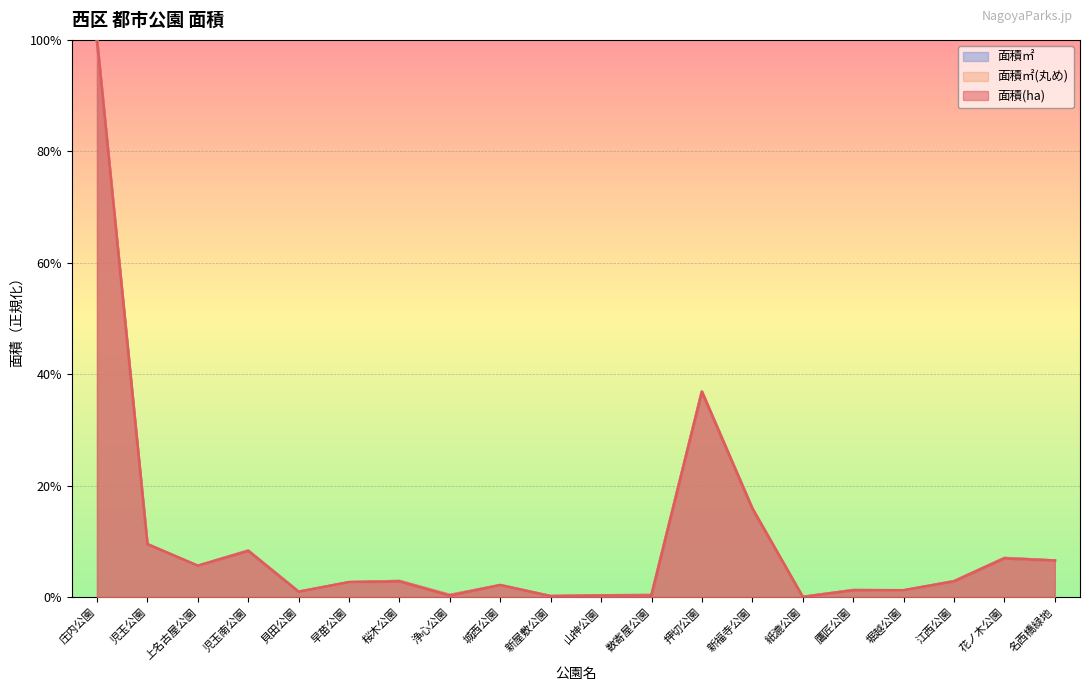

Count the number of data series in this chart.

3